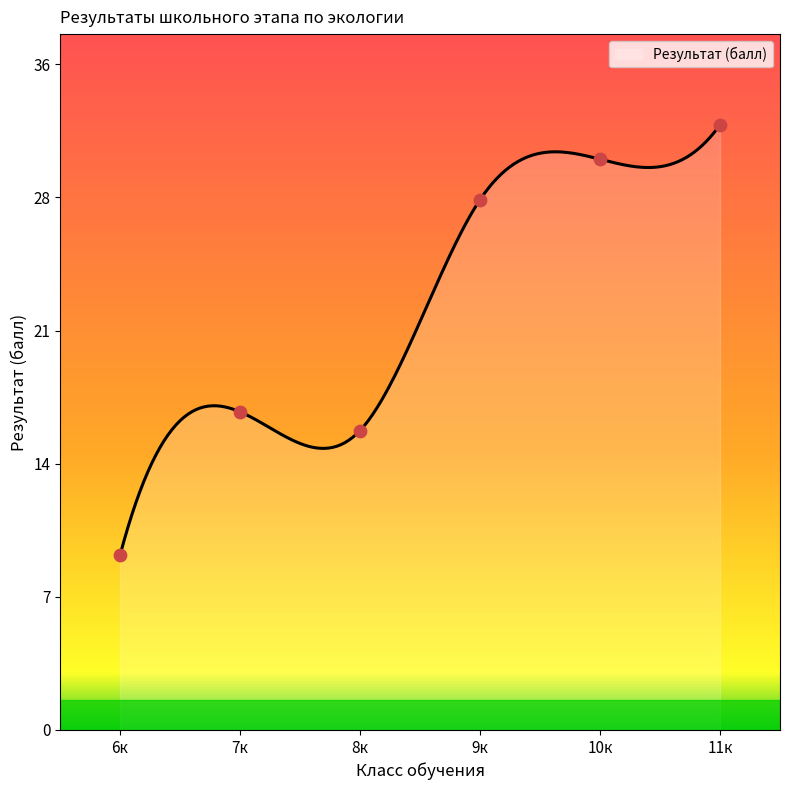

Which has a higher value, 8 or 9?

9